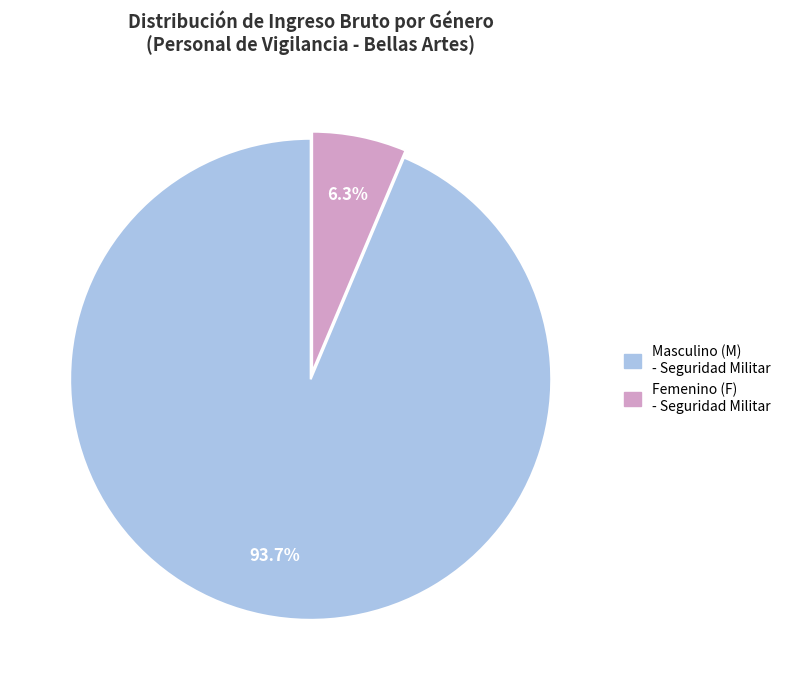

How many slices are in this pie chart?

2